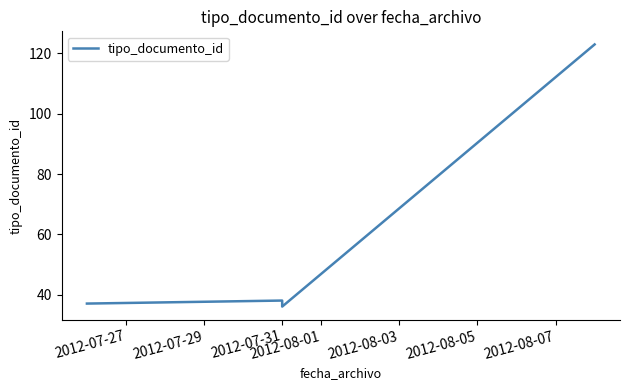

What is the sum of the values at 2012-07-27 and 2012-07-29?

75